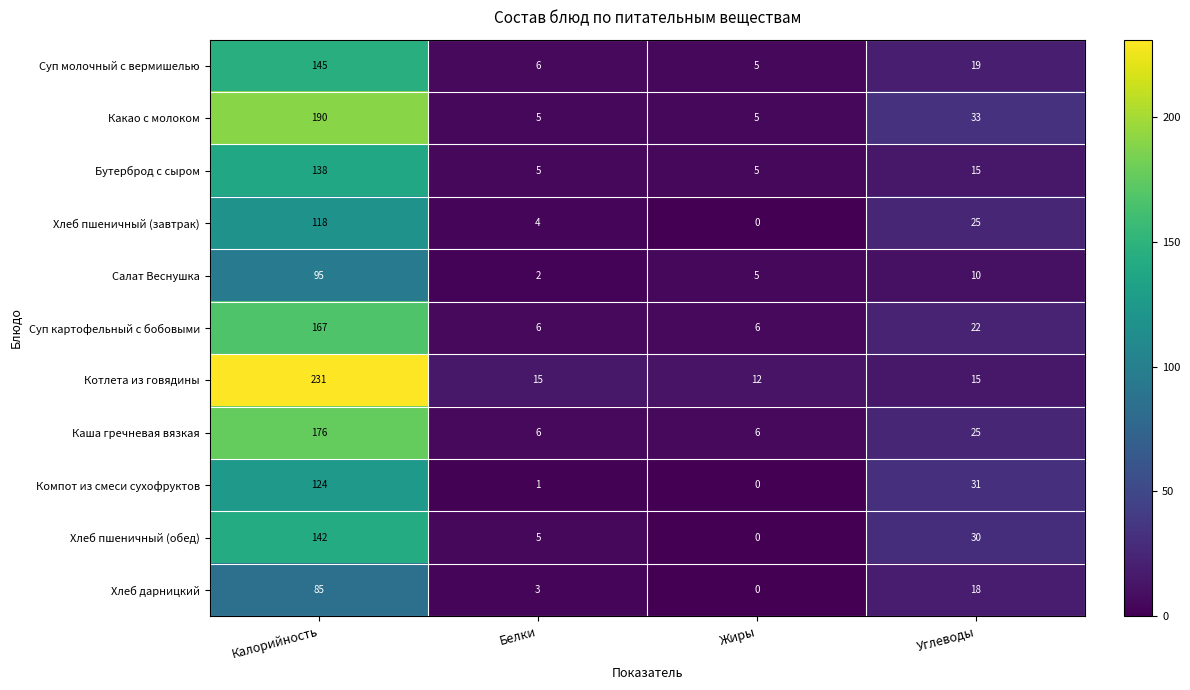

What is the maximum value shown in the chart?

231